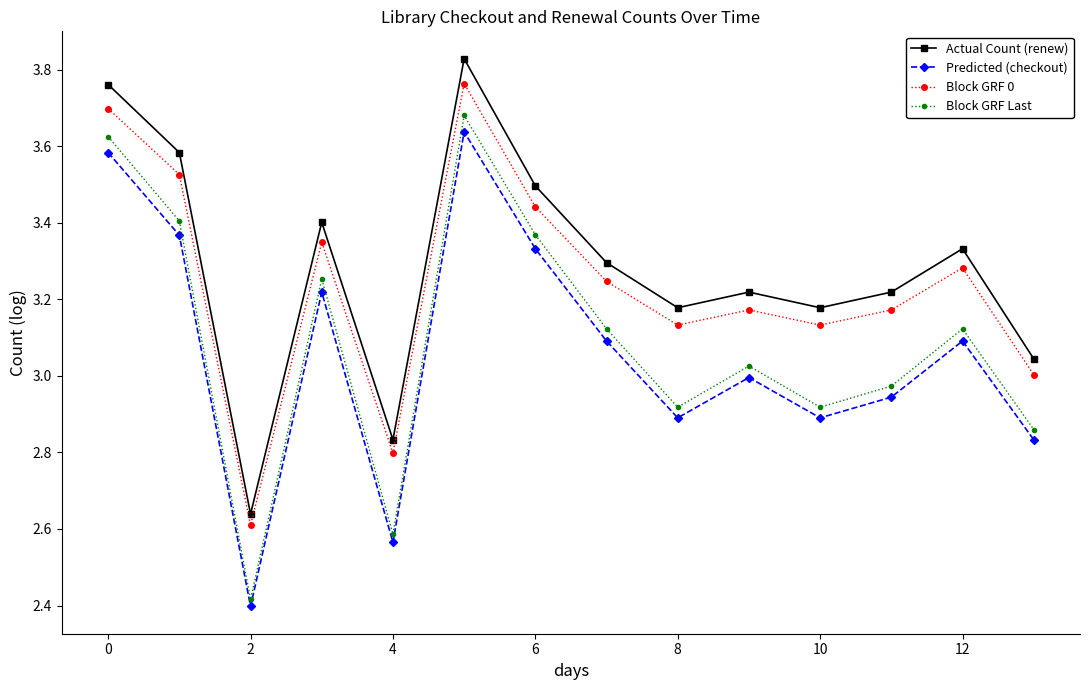

True or false: Actual Count (renew) and Predicted (checkout) cross at least once.

False